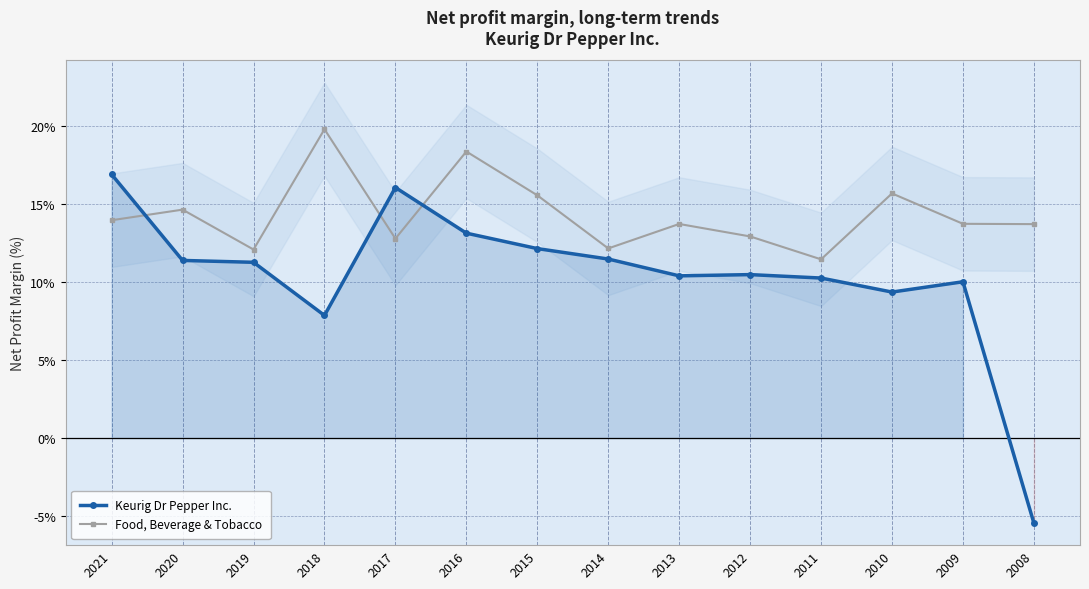

Rank the series at 2008 from highest to lowest value.

Food, Beverage & Tobacco, Keurig Dr Pepper Inc.